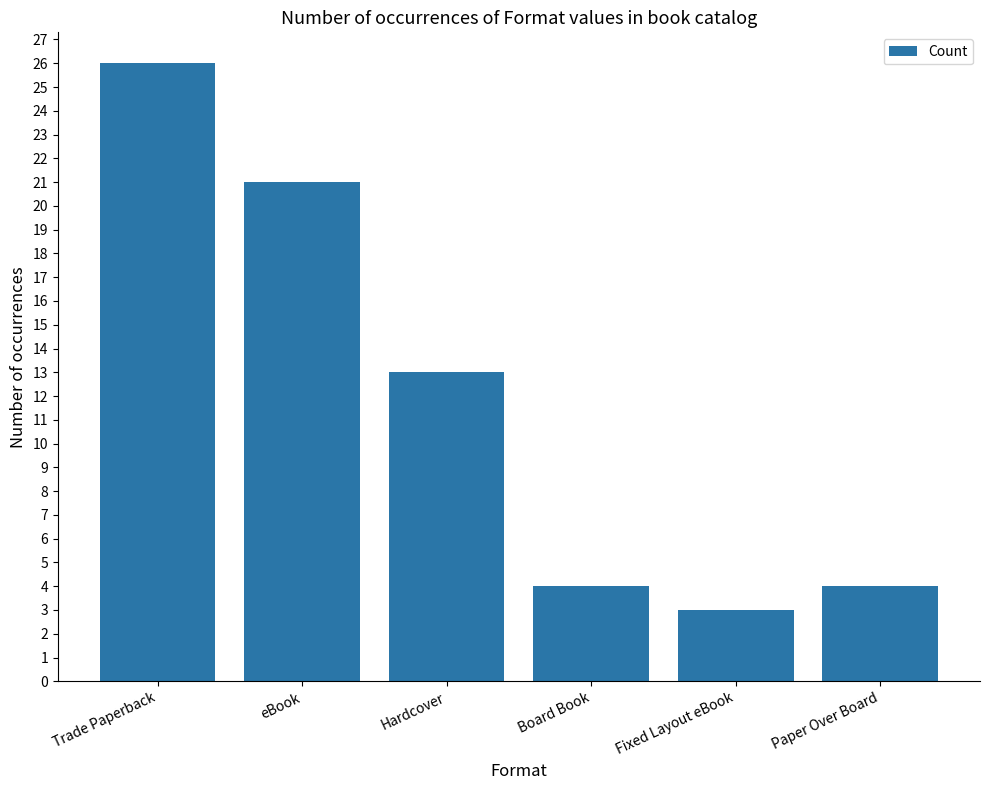

What is the average value?

12